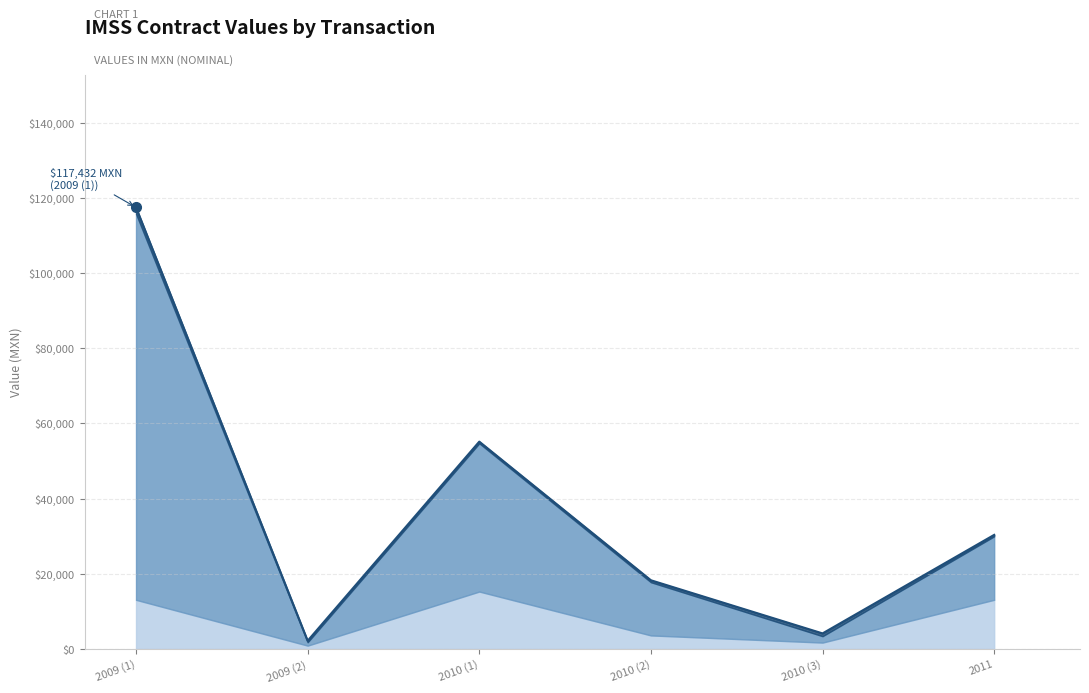

At which category is the sum across all series the highest?

2009 (1)